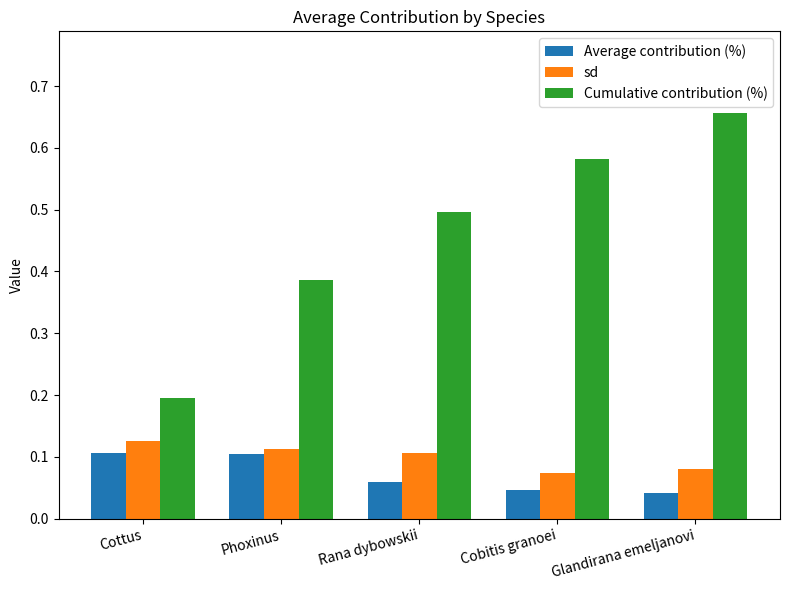

At how many categories does at least one series exceed 0?

5